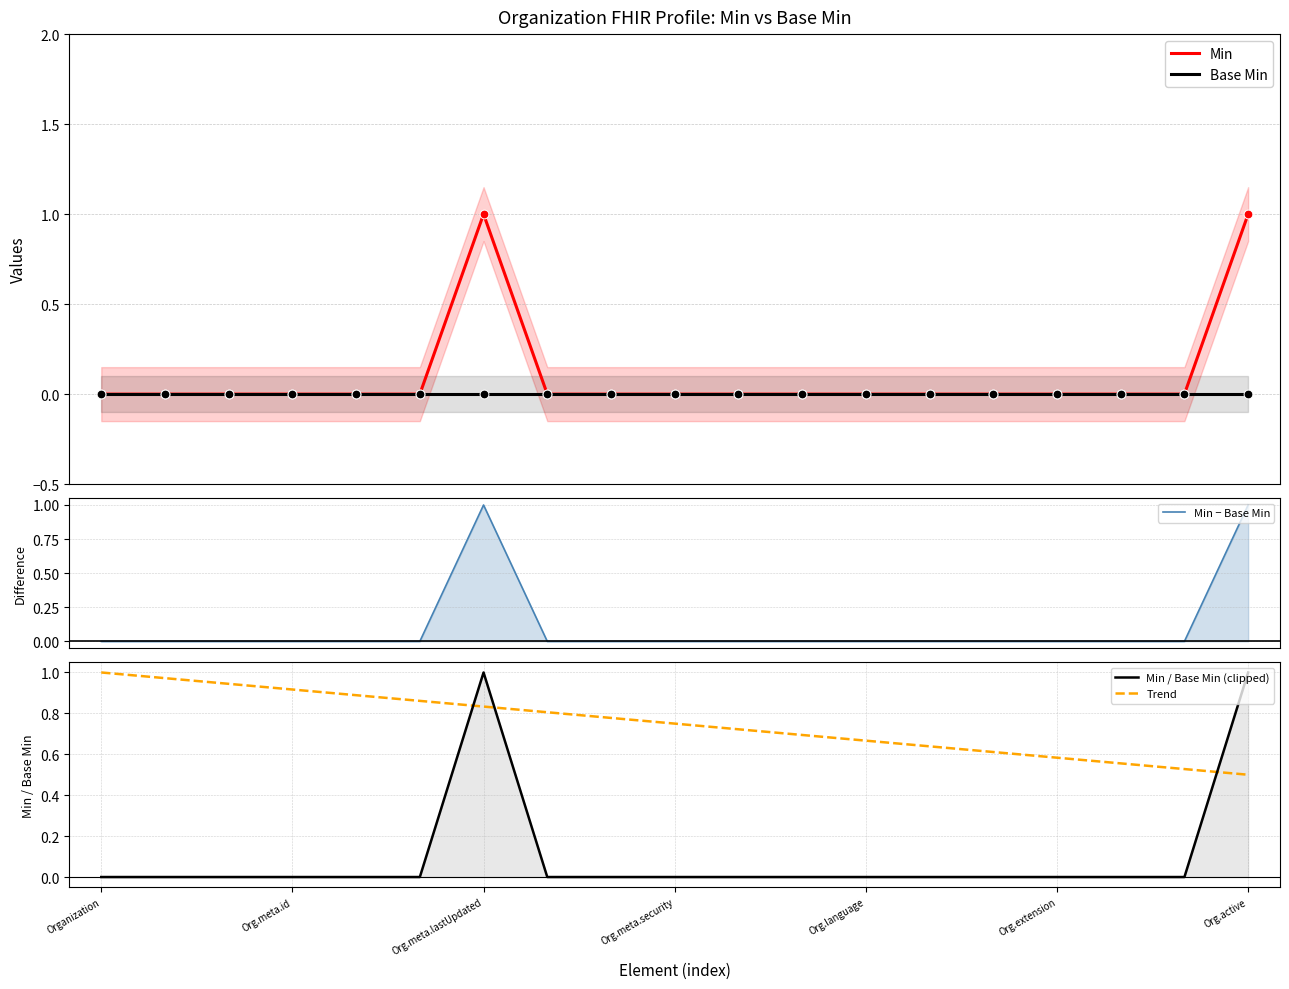

Which series reaches the minimum Y coordinate?

Min